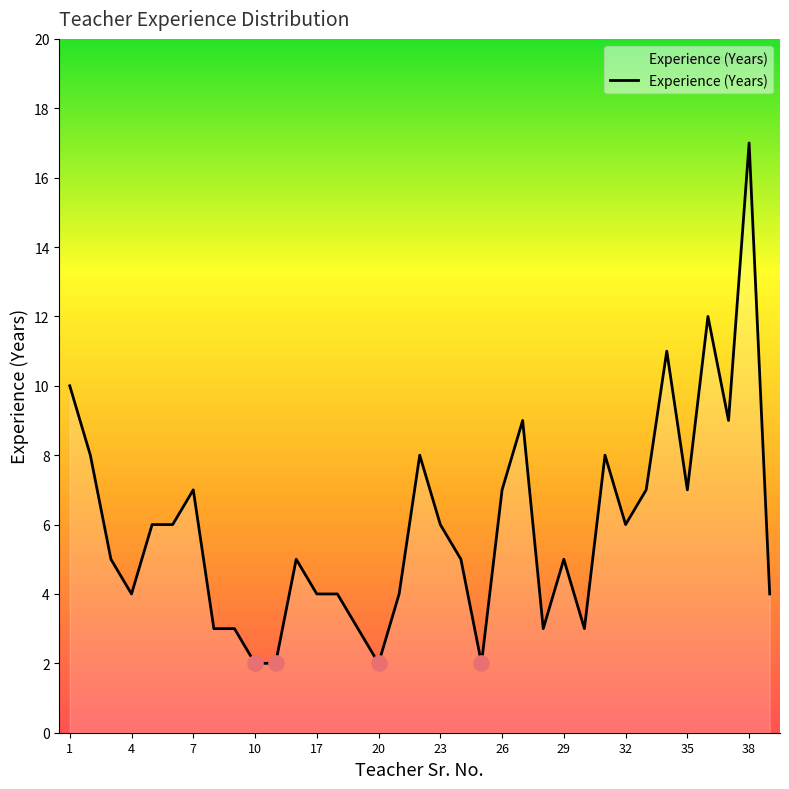

How many lines are shown in the chart?

1